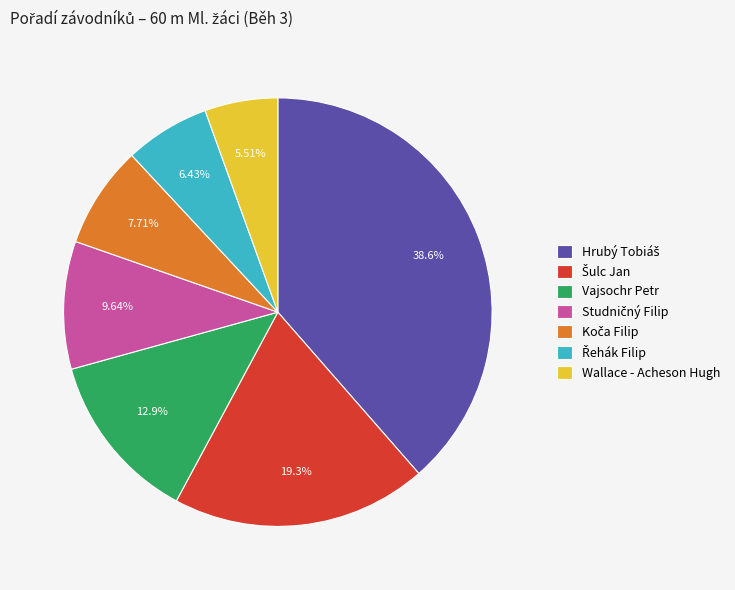

The Vajsochr Petr slice represents 18% of the pie. True or false?

False